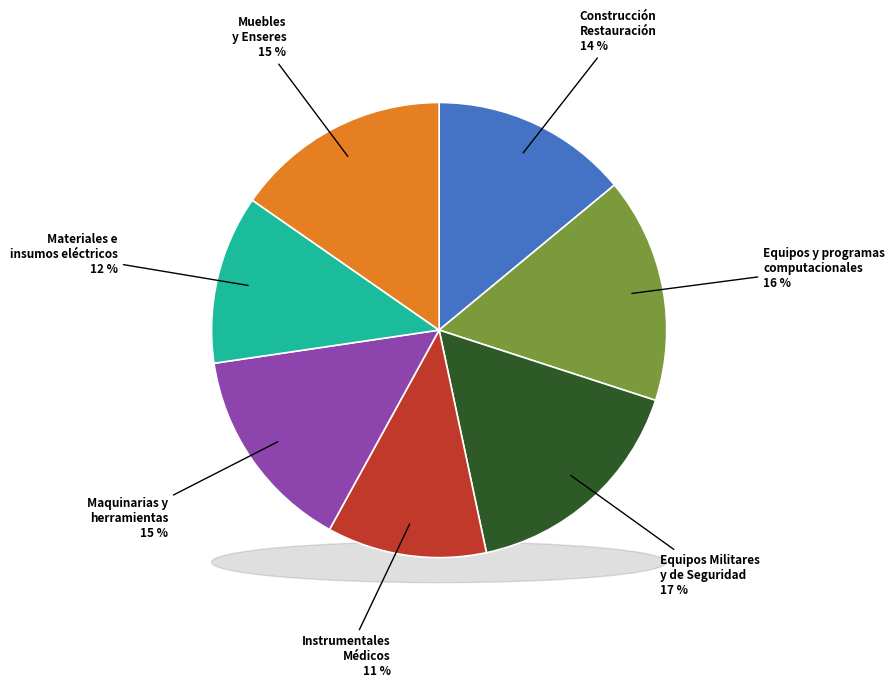

Is there any slice that represents more than half of the pie?

No